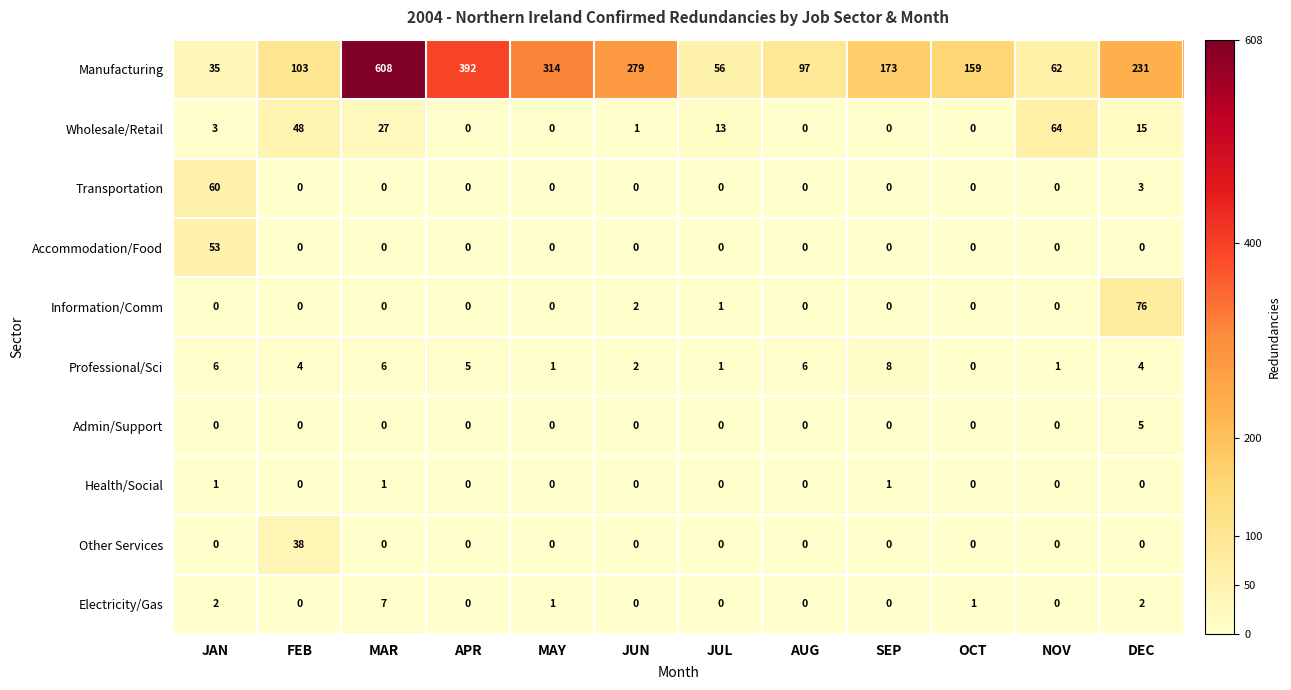

True or false: Admin/Support has a value of 0 at MAR.

True